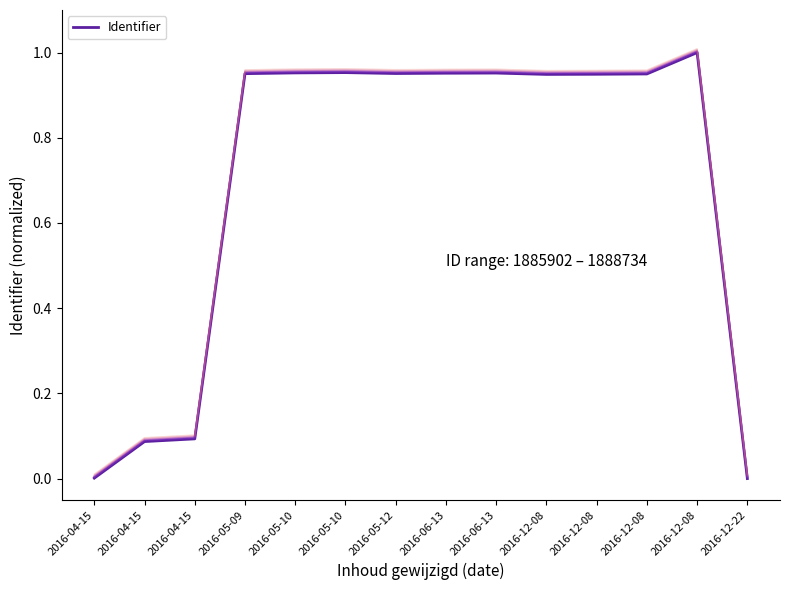

Where is the first local minimum?

2016-05-12